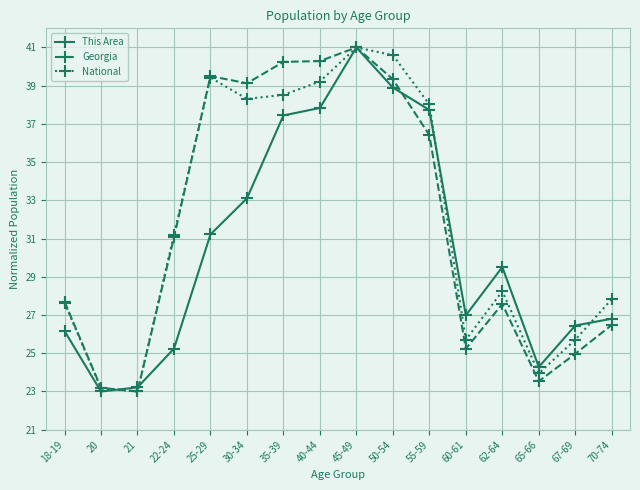

What is the difference between the second highest and minimum values in the This Area series?

15.9